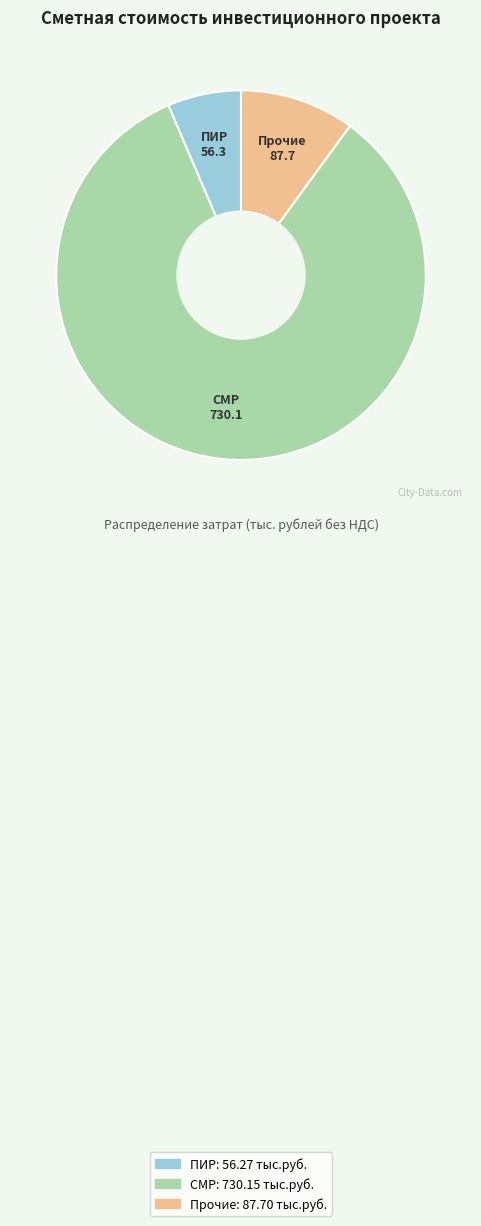

Which slice represents more than half of the pie?

СМР